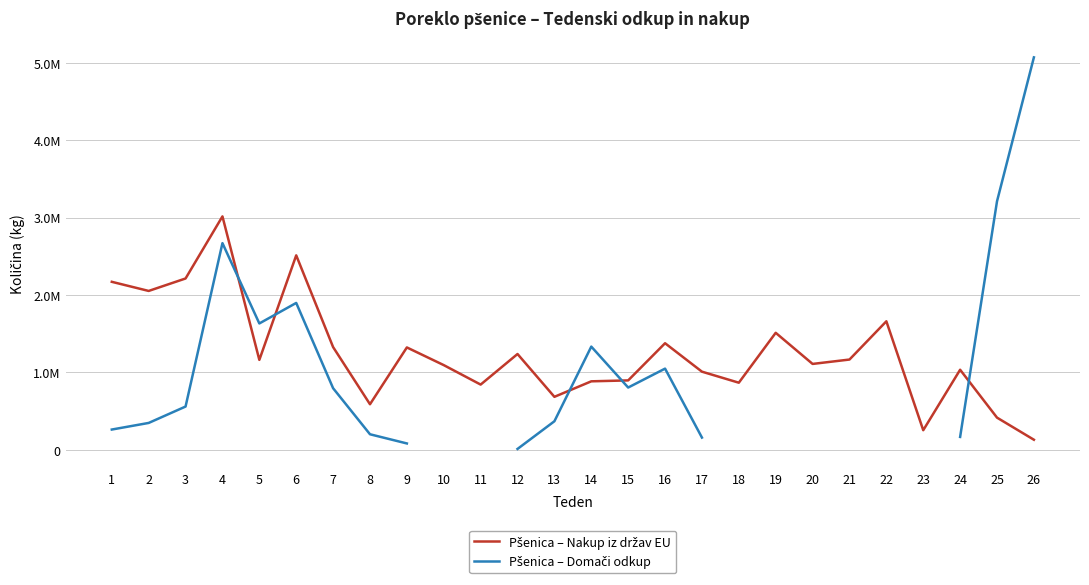

How many times do Pšenica – Nakup iz držav EU and Pšenica – Domači odkup cross each other?

5